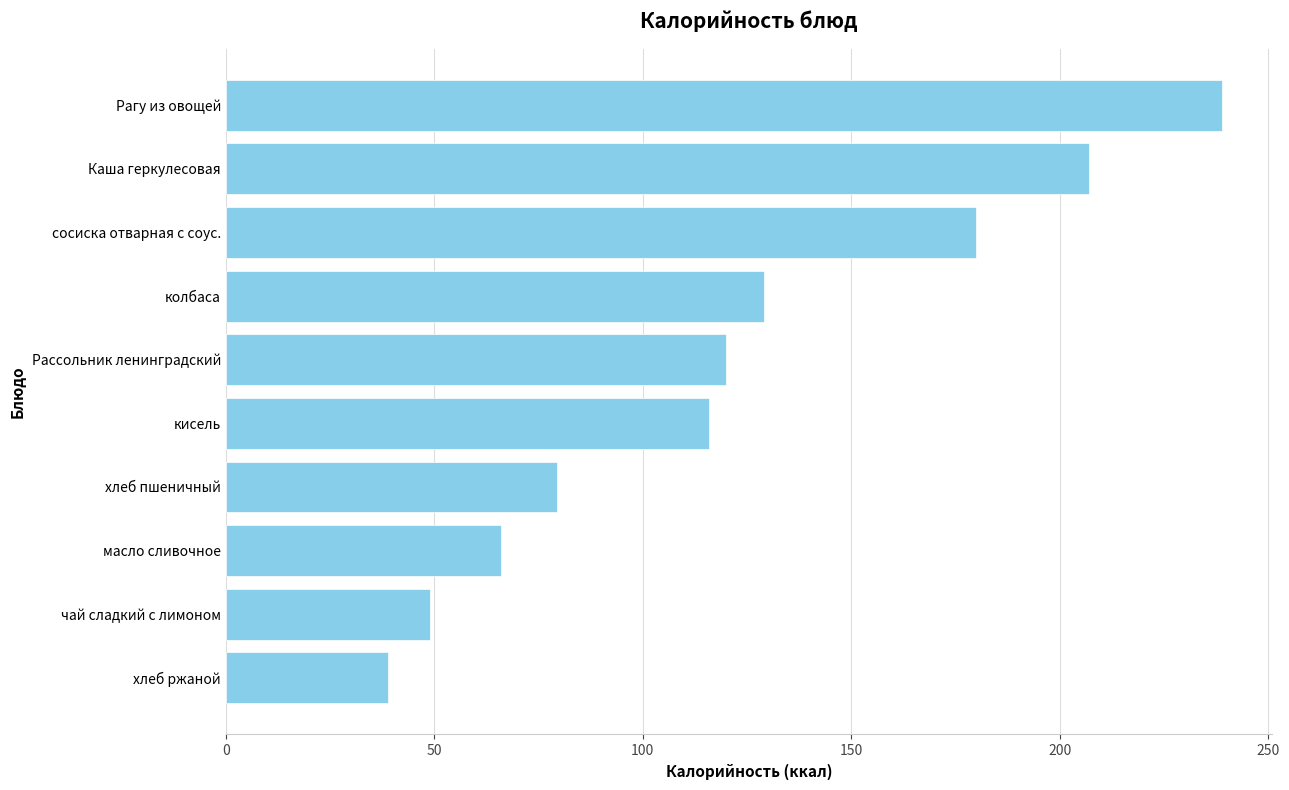

How many bars are there in total?

10